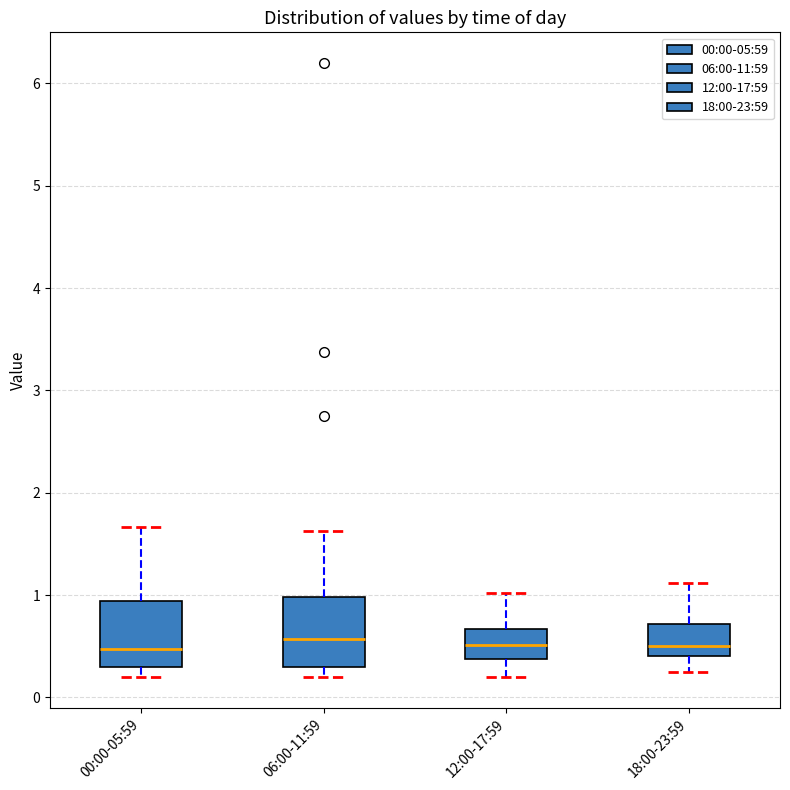

Where is the upper edge of the box for 06:00-11:59 on the y-axis? The values are not printed on the chart, so give them approximately, as read against the axis.

1.0